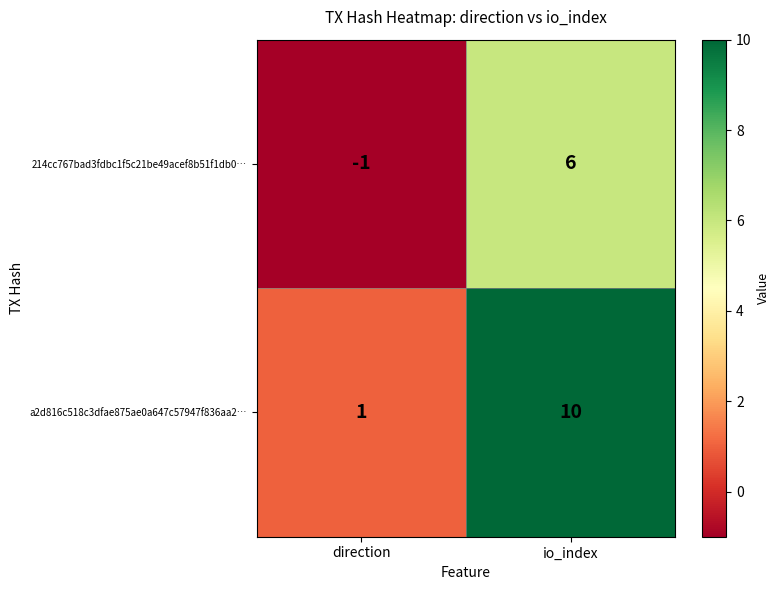

Rank the series by their maximum value, from highest to lowest.

a2d816c518c3dfae875ae0a647c57947f836aa2…, 214cc767bad3fdbc1f5c21be49acef8b51f1db0…